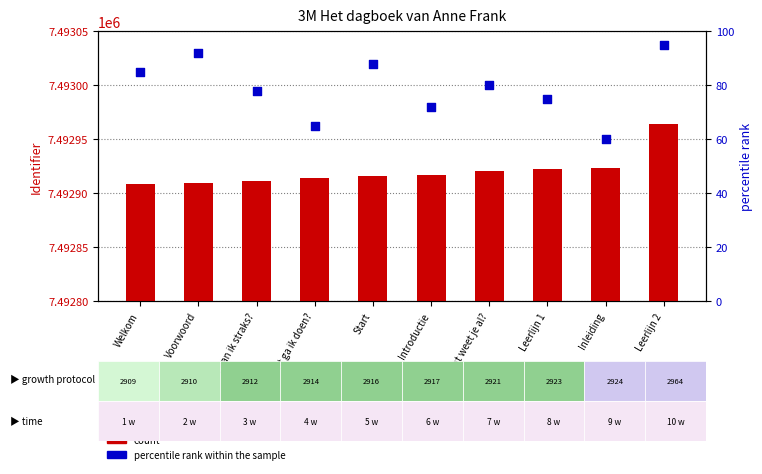

Which series contains the lowest Y value?

percentile rank within the sample